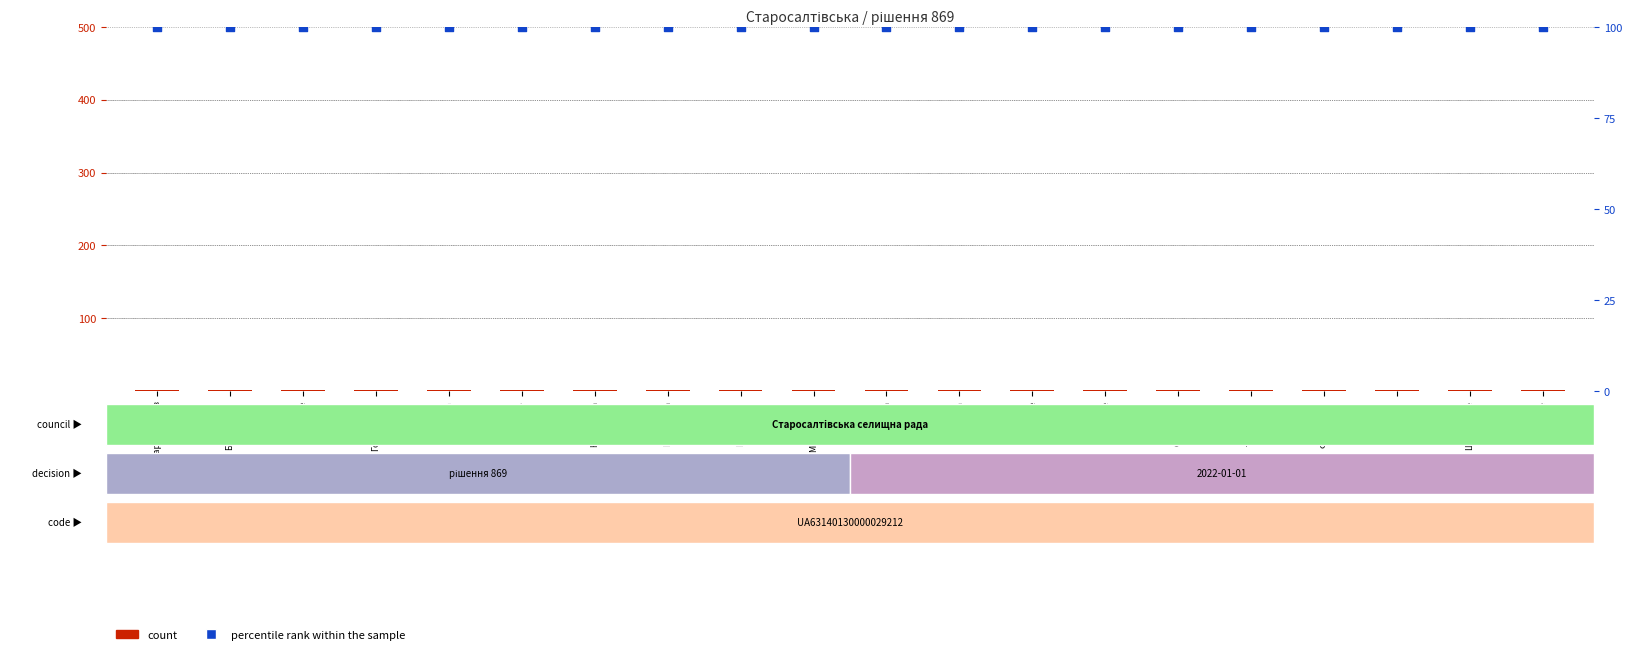

What is the total value across all series at Паськівка?

101